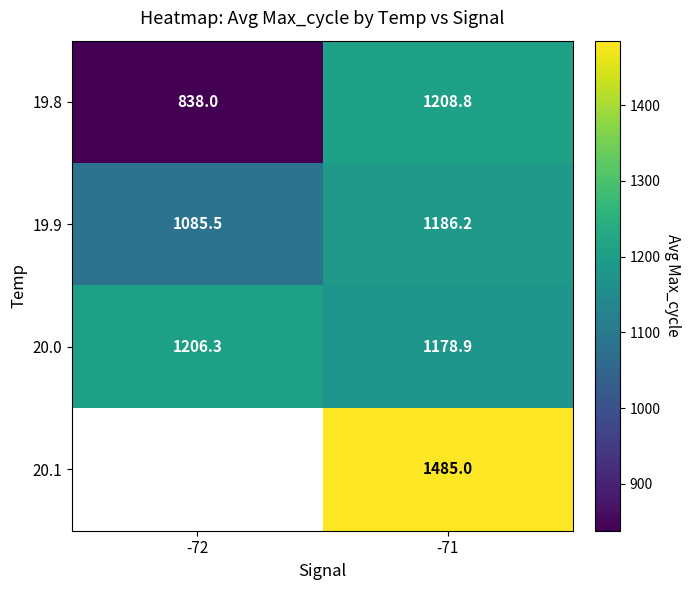

The value of 19.8 at -71 is 2172.5. True or false?

False